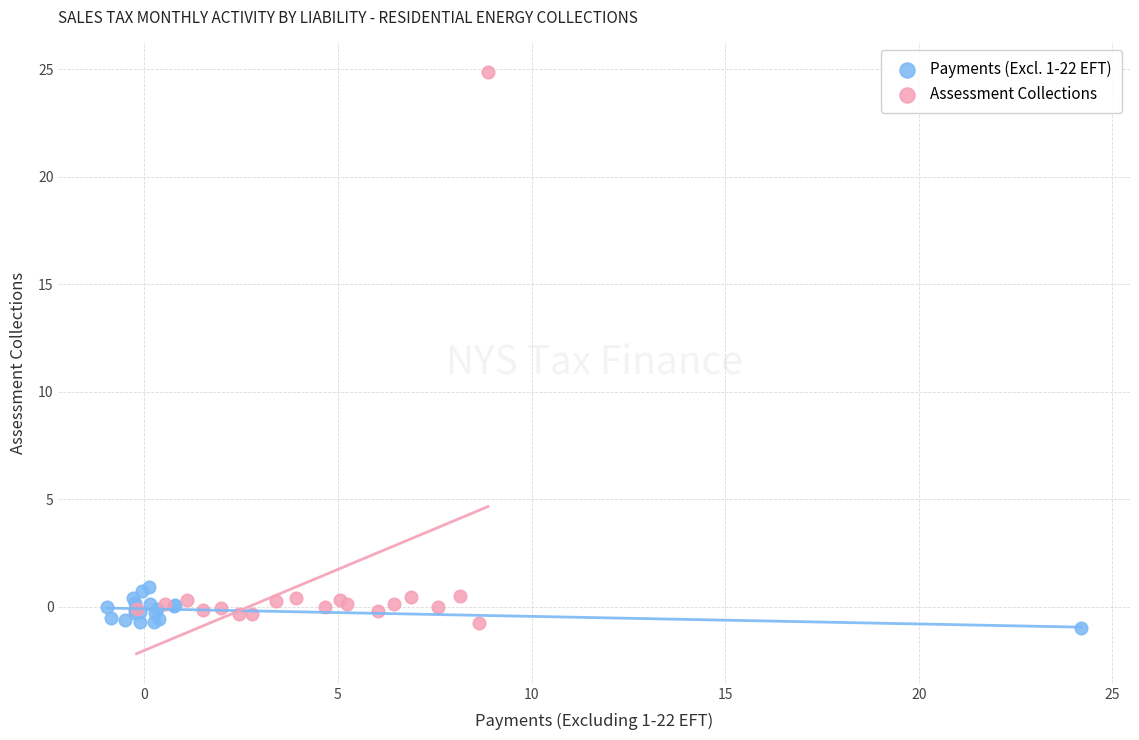

Which series has the largest Y range (max minus min)?

Assessment Collections